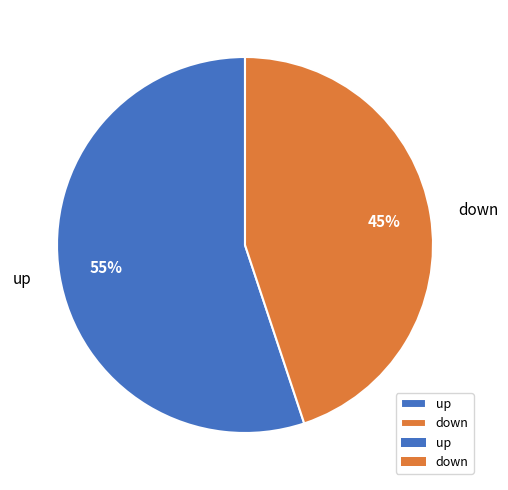

What is the largest slice in the pie chart?

up